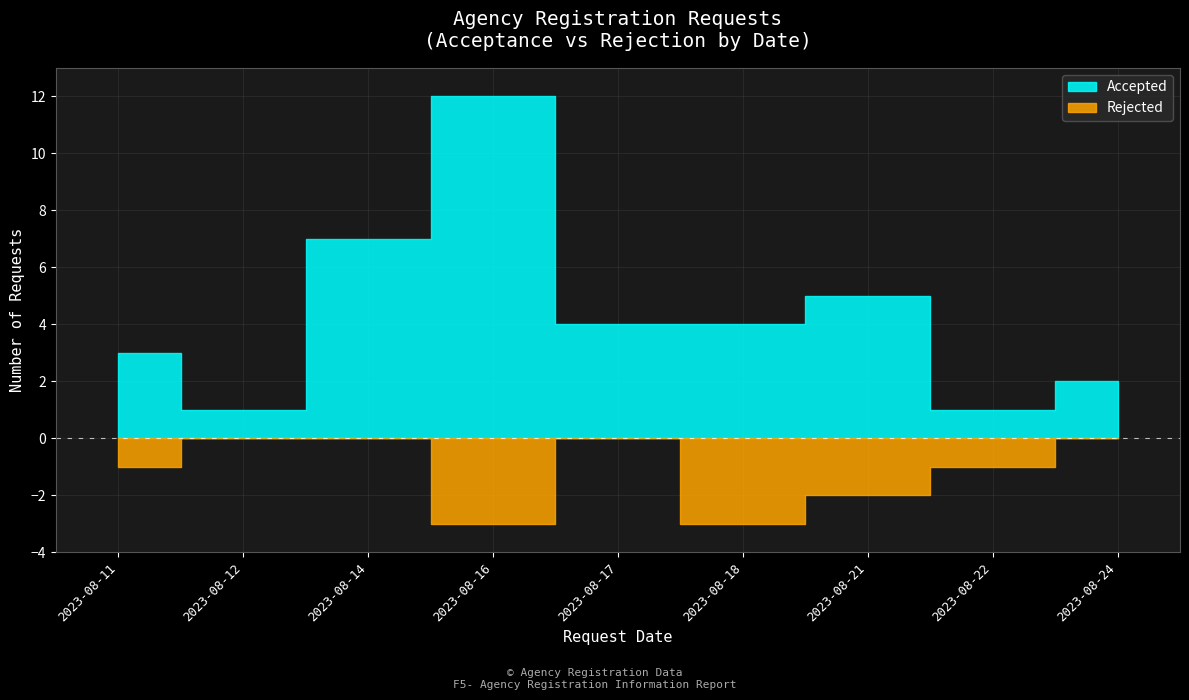

What is the sum of the Accepted values at 2023-08-14 and 2023-08-22?

8